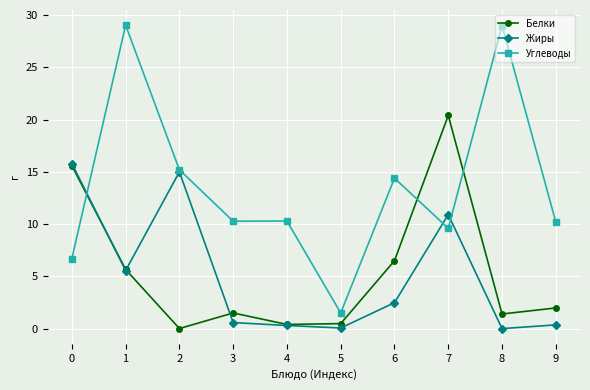

Does the chart have visible grid lines?

Yes